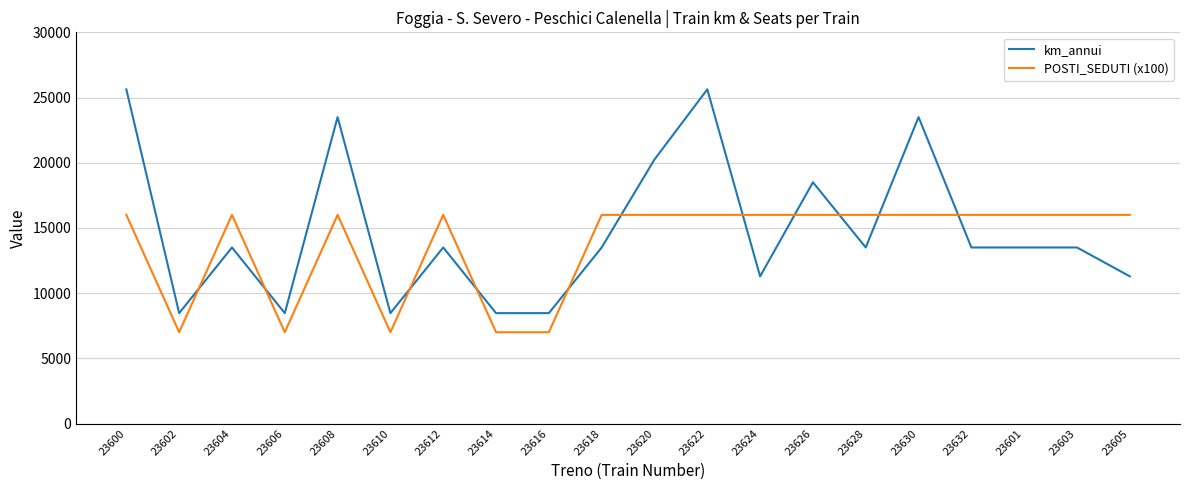

What is the sum of the km_annui values at 23612 and 23630?

37000.0